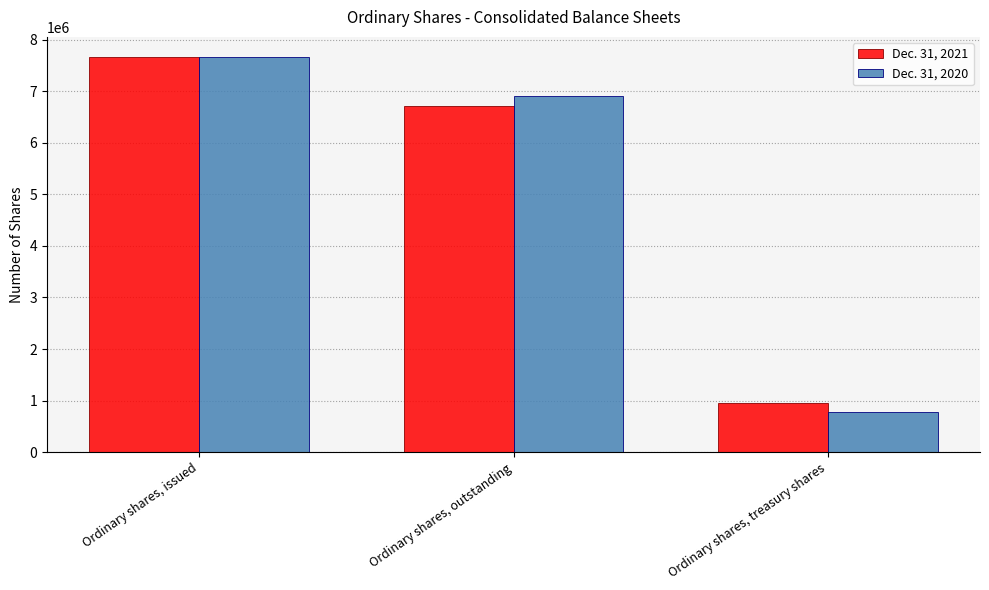

Reading left to right, list all the values displayed in this chart.

Dec. 31, 2021: 7670033	6709528	960505
Dec. 31, 2020: 7670033	6899515	770518